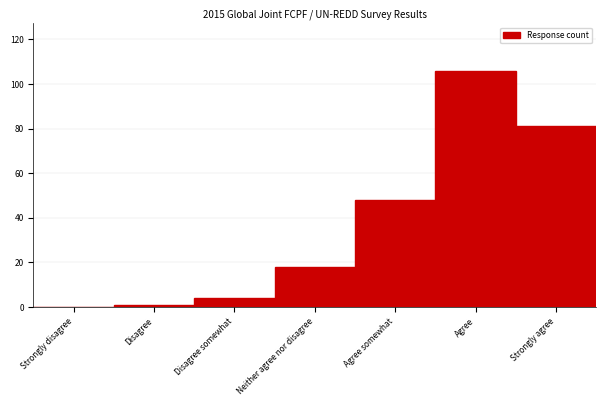

Reading right to left, list all the values displayed in this chart.

Strongly agree=81	Agree=106	Agree somewhat=48	Neither agree nor disagree=18	Disagree somewhat=4	Disagree=1	Strongly disagree=0